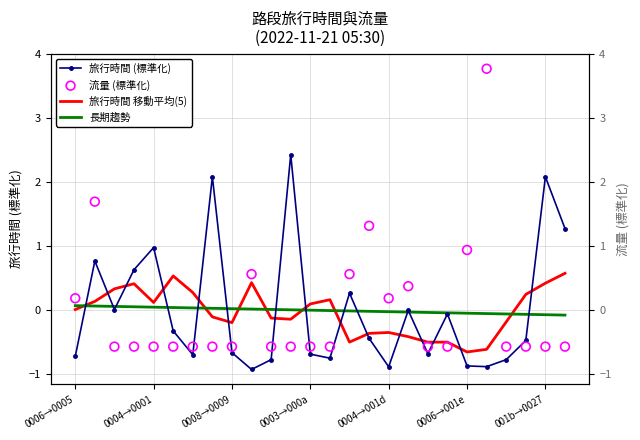

Which series reaches the minimum Y coordinate?

旅行時間 (標準化)